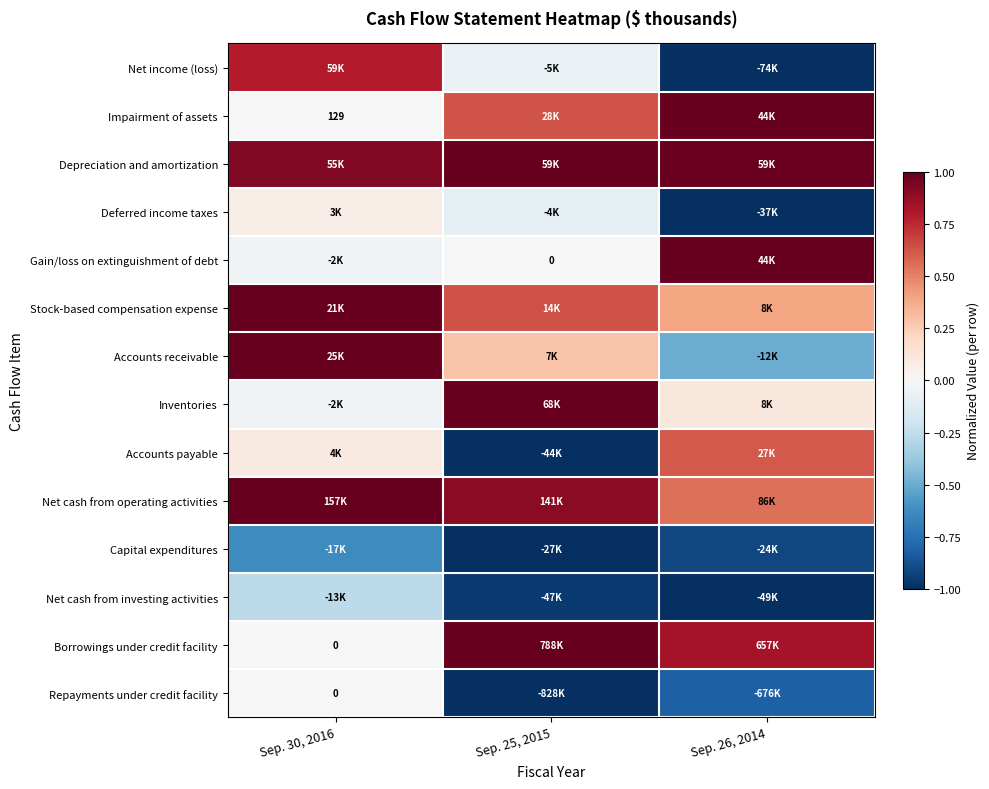

At which category is the sum across all series the highest?

Sep. 30, 2016